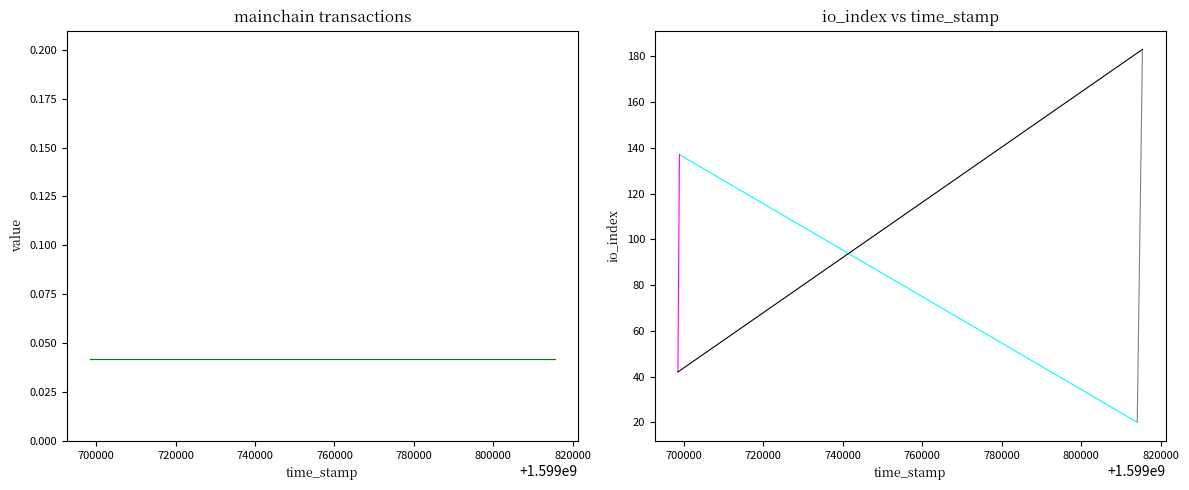

List the series in order of their peak value, highest first.

io_index, value